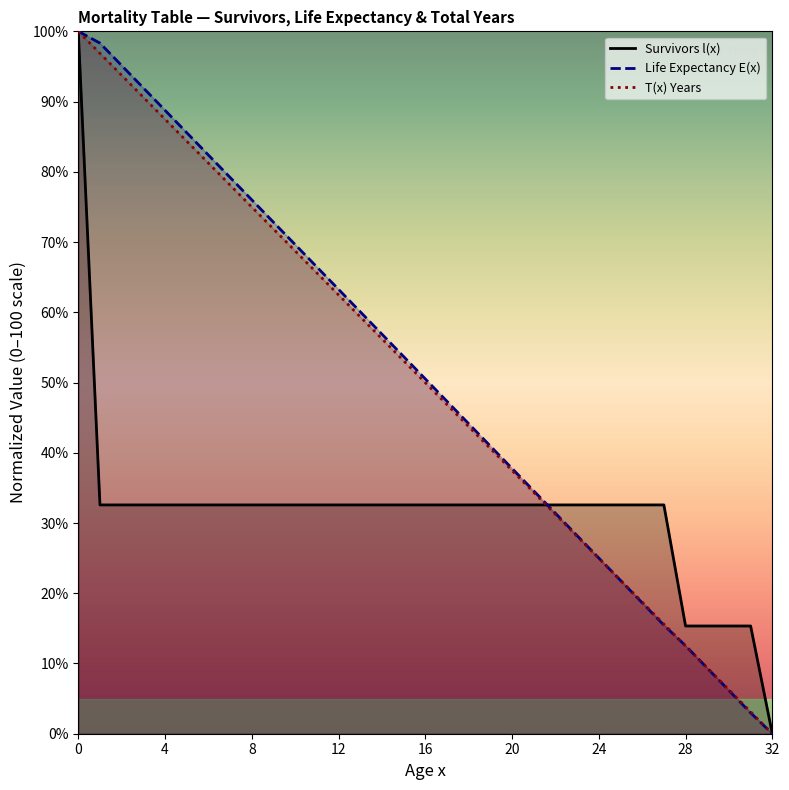

Rank the series by their maximum value, from lowest to highest.

Survivors l(x), Life Expectancy E(x), T(x) Years (millions)